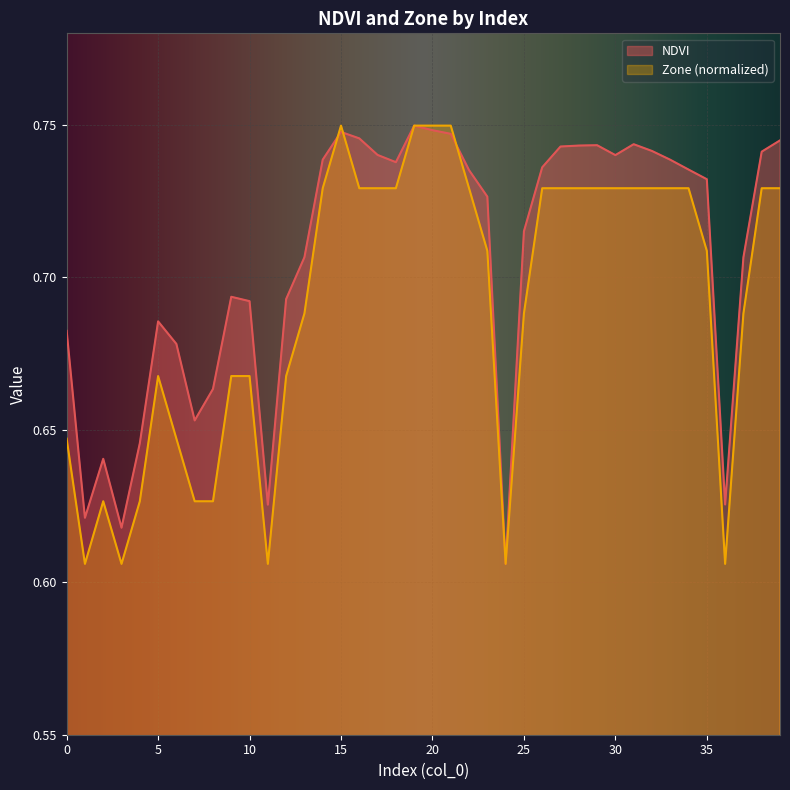

The value of Zone at 5 is 0.7. True or false?

True